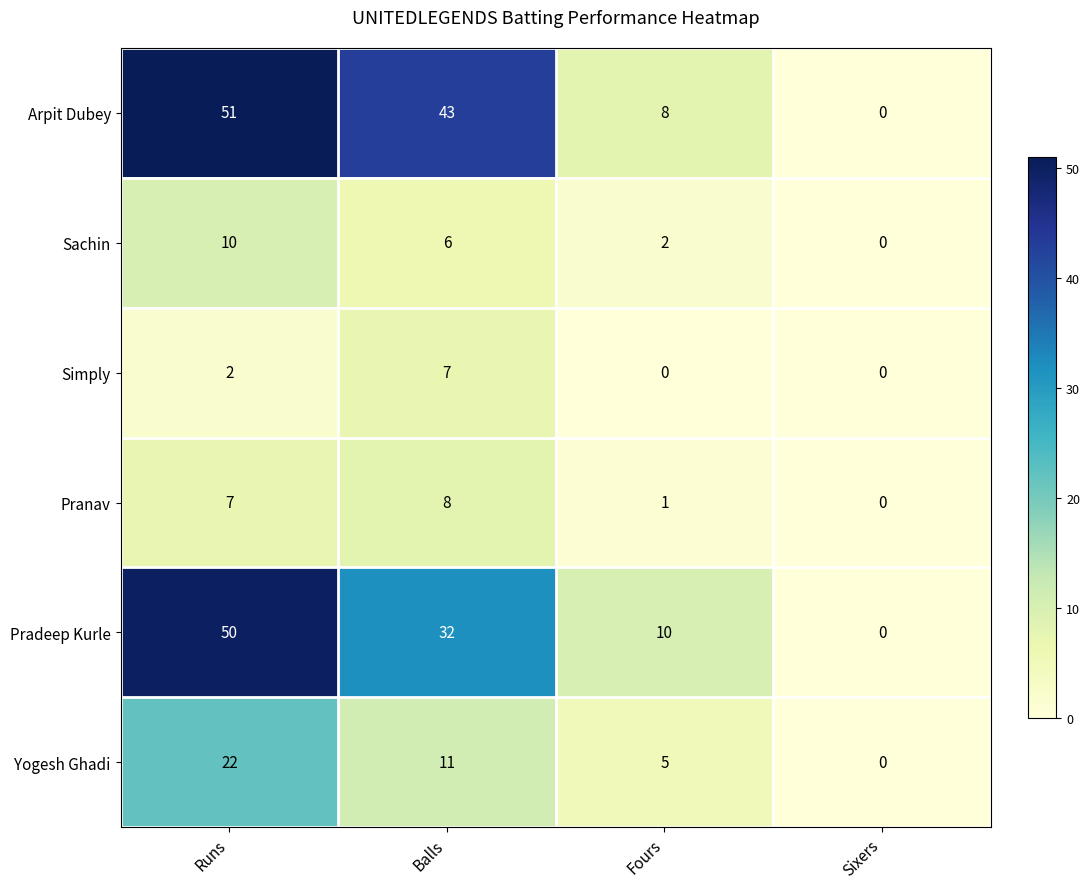

At which label is Simply closest to 3?

Runs